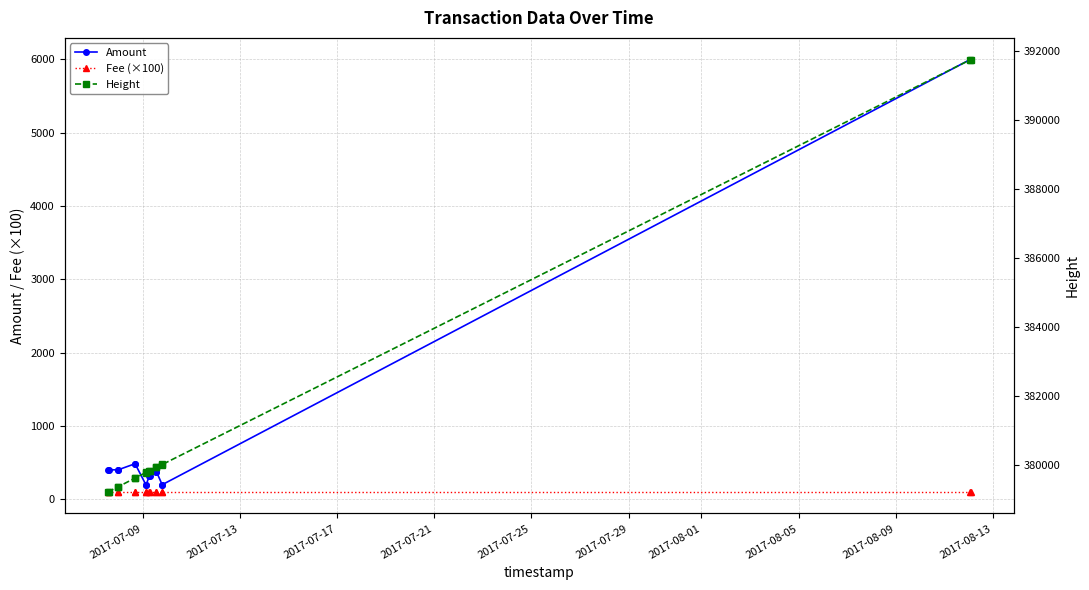

What is the smallest value displayed?

100.0